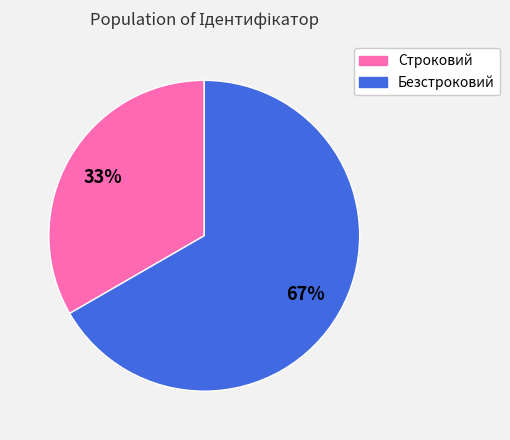

To the nearest percent, what portion does Строковий represent?

33%